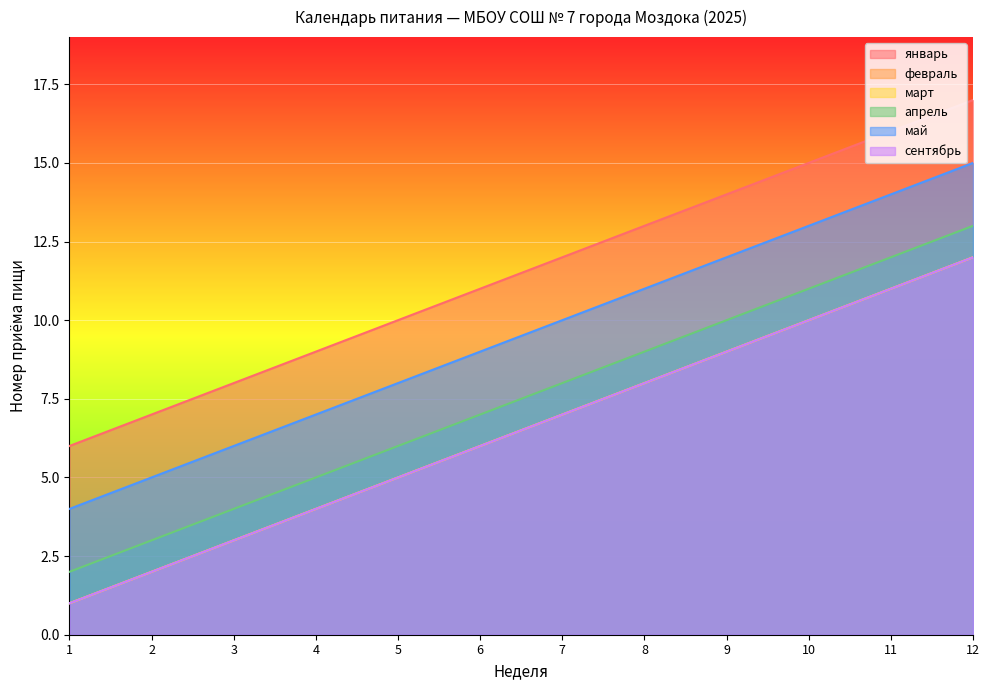

Rank the series at 1 from highest to lowest value.

январь, май, апрель, февраль, март, сентябрь